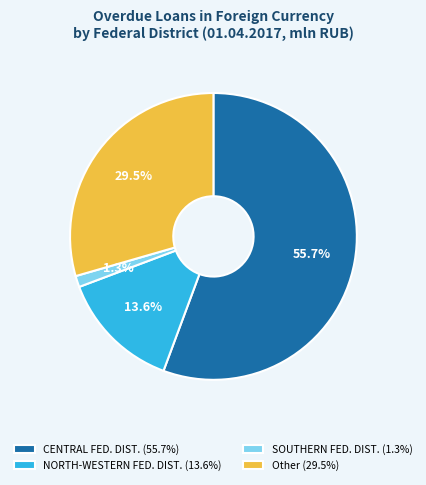

Do Other (29.5%) and NORTH-WESTERN FED. DIST. (13.6%) together represent more than half of the pie?

No